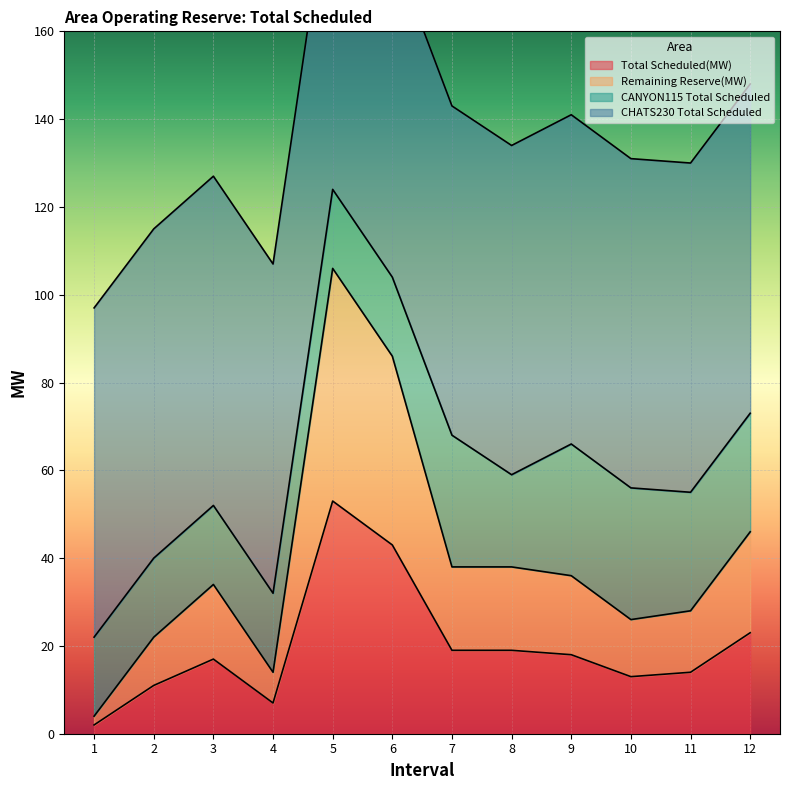

What is the value of the Total Scheduled(MW) point at the 6th from the left?

43